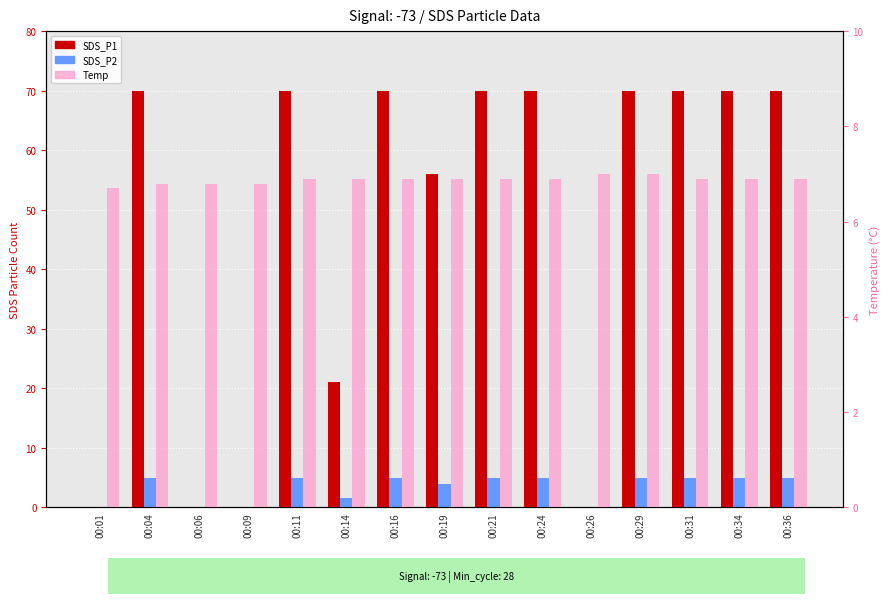

How many data points in SDS_P1 are less than 70?

6